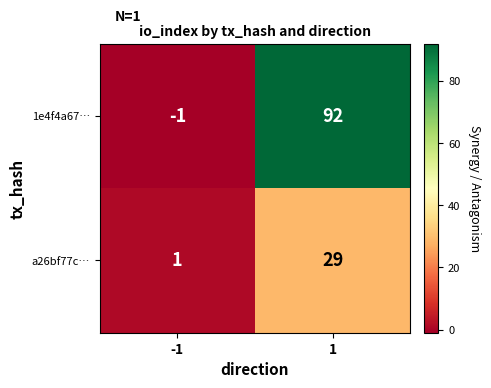

Between -1 and 1, which series saw the biggest shift?

1e4f4a67…